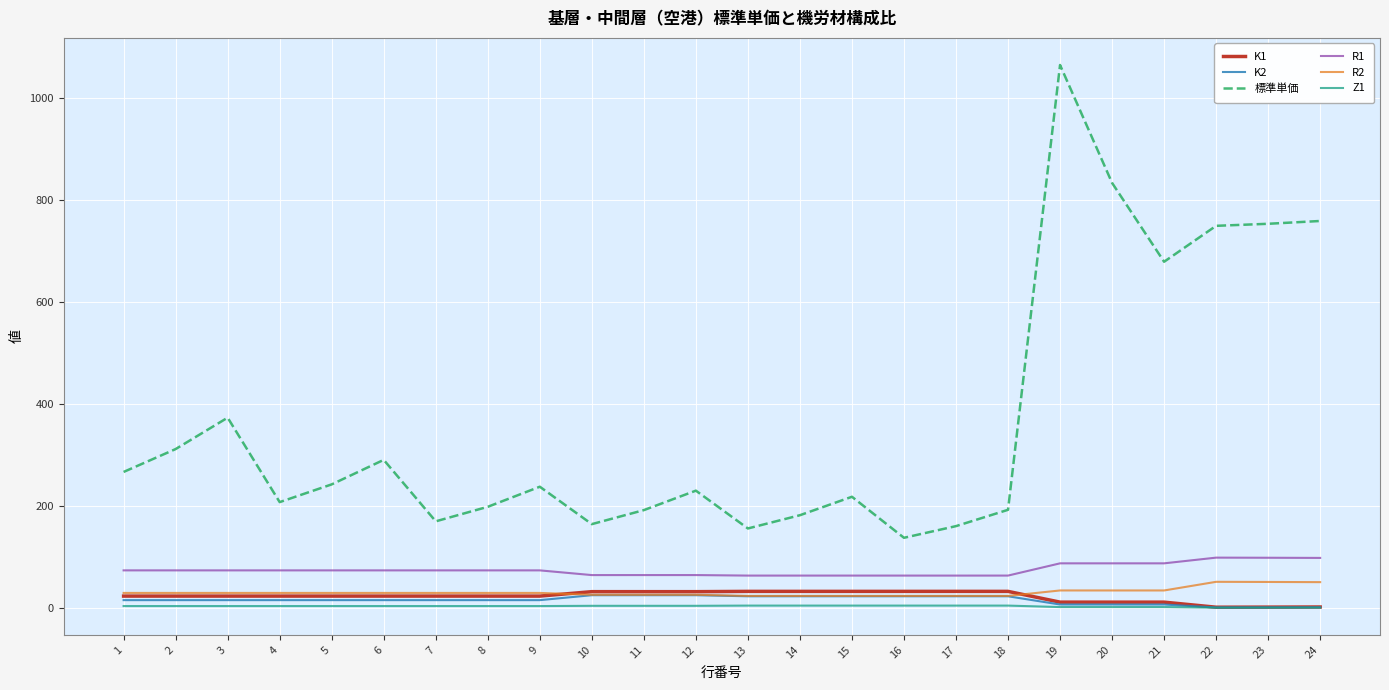

How many lines are shown in the chart?

6